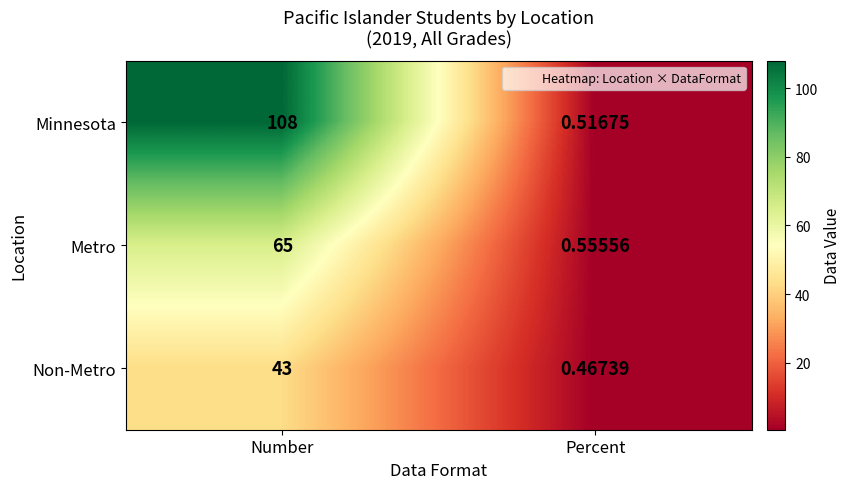

Which category has the highest value in the Non-Metro series?

Number